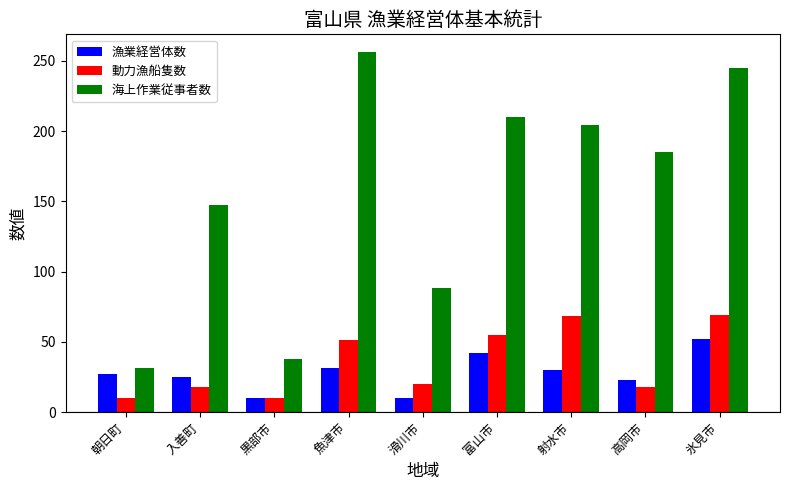

What is the highest value of the 動力漁船隻数 series?

69